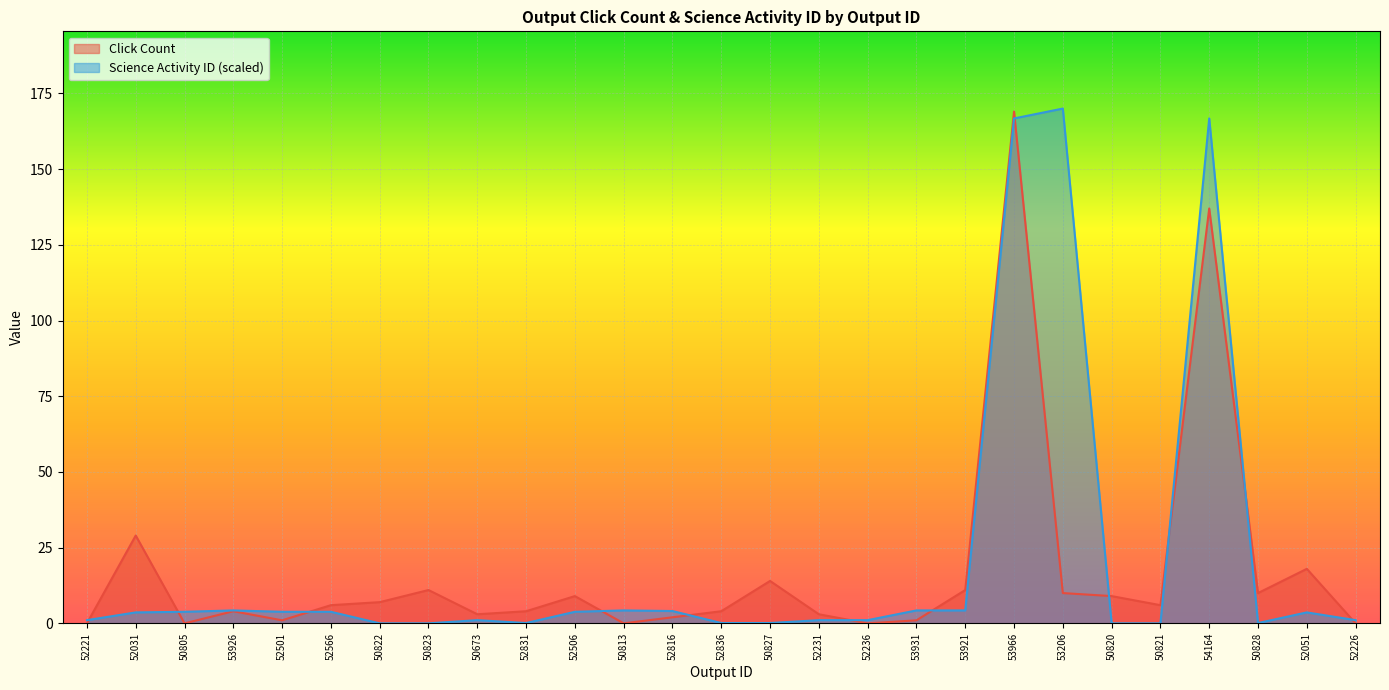

True or false: Click Count has a value of 2.7 at 53926.

False